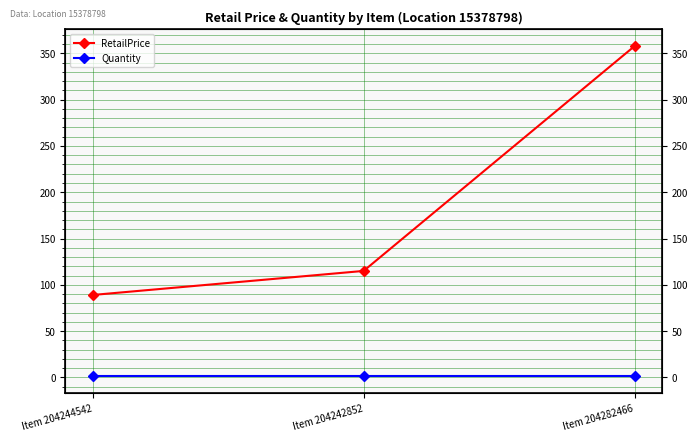

List the series in order of their peak value, highest first.

RetailPrice, Quantity